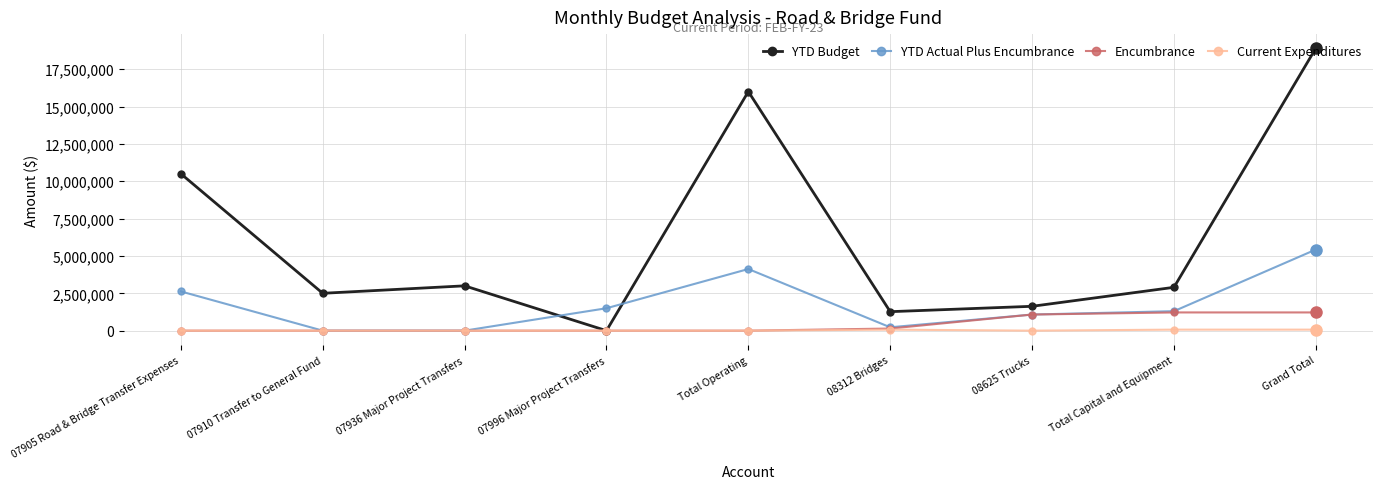

True or false: YTD Budget and YTD Actual Plus Encumbrance intersect in this chart.

True